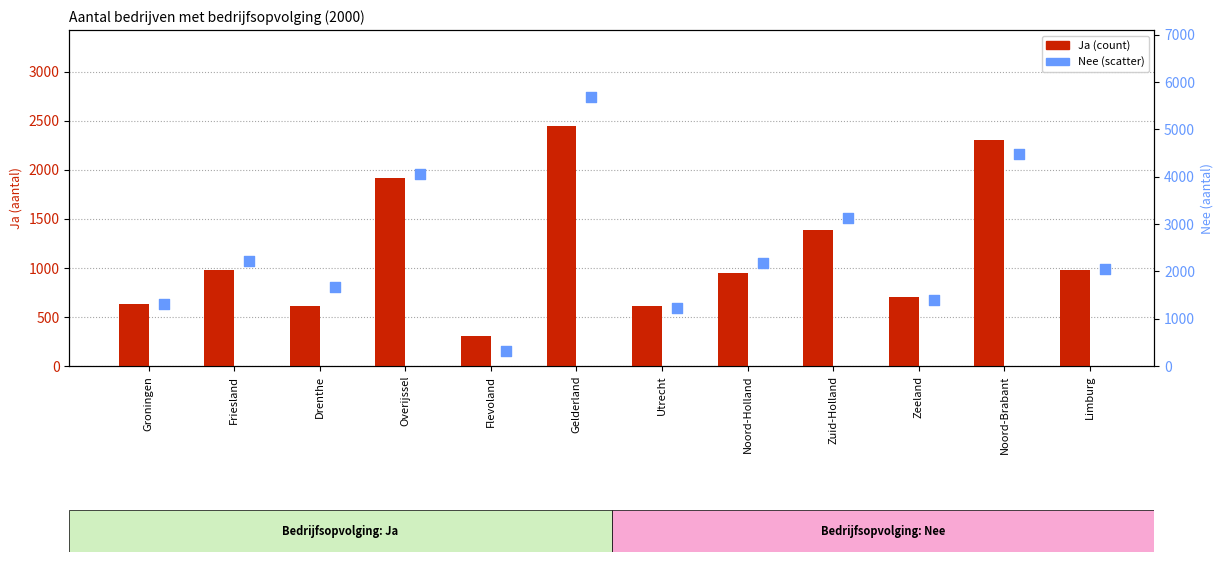

Which series has the widest spread of Y values?

Nee